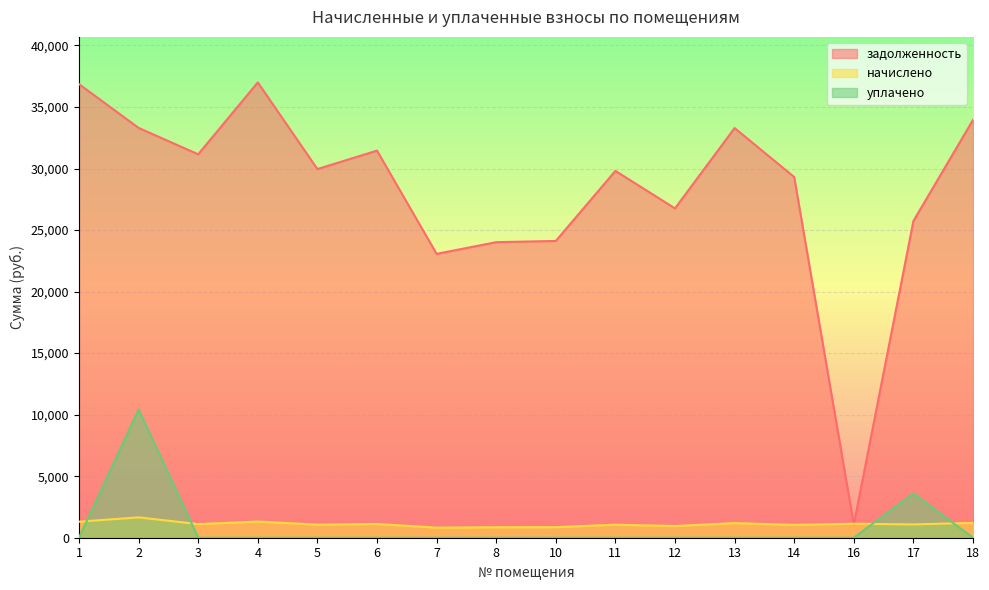

What is the total value across all series at 8?

24871.5